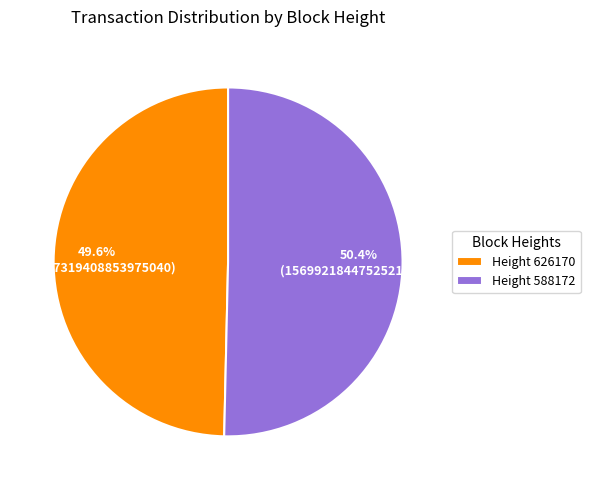

How many slices are in this pie chart?

2